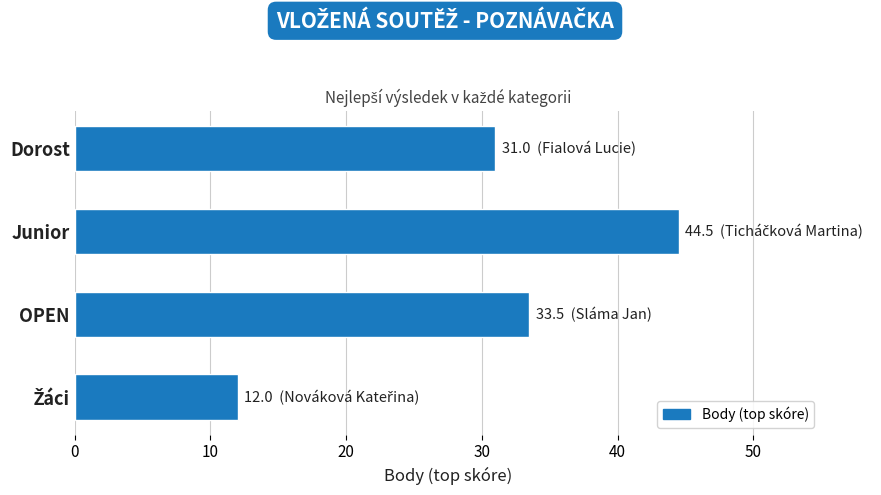

How many bars are there in total?

4